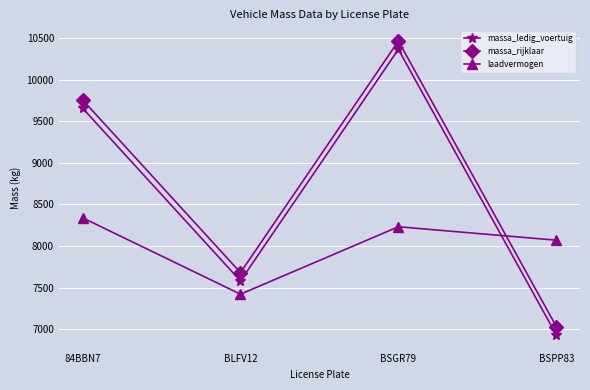

Reading left to right, what are all the values shown in this chart?

massa_ledig_voertuig: 9660	7580	10368	6930
massa_rijklaar: 9760	7680	10468	7030
laadvermogen: 8340	7420	8232	8070